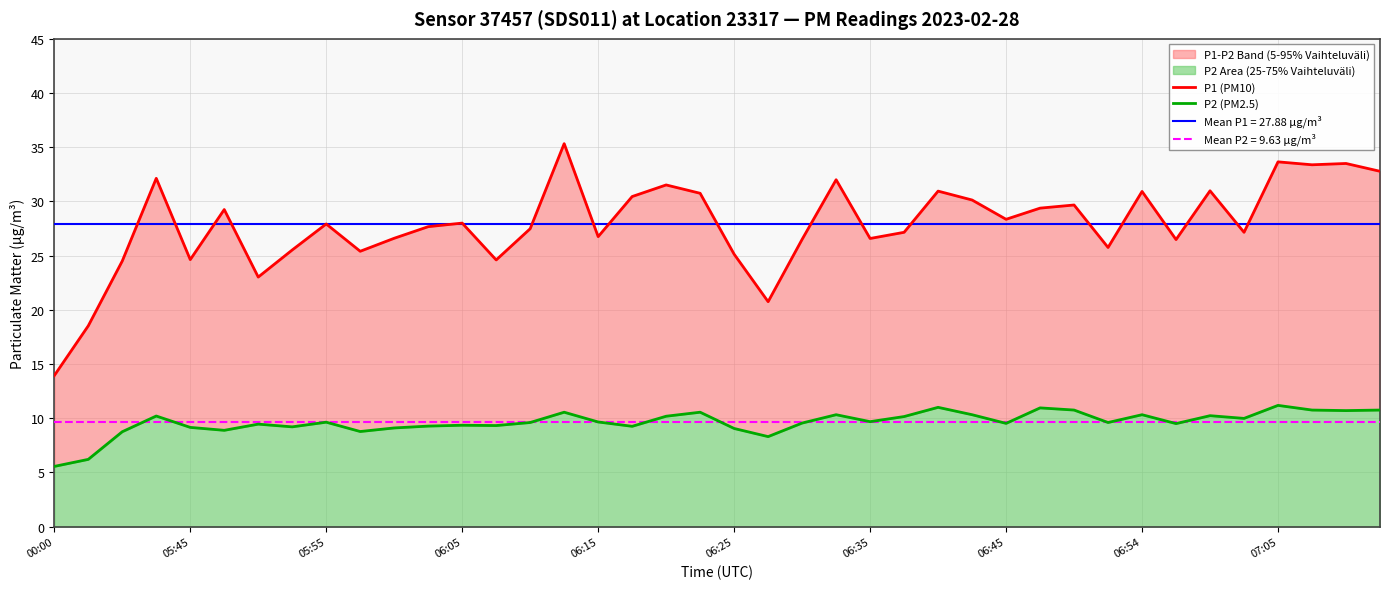

What is the minimum value for P1 (PM10)?

13.9